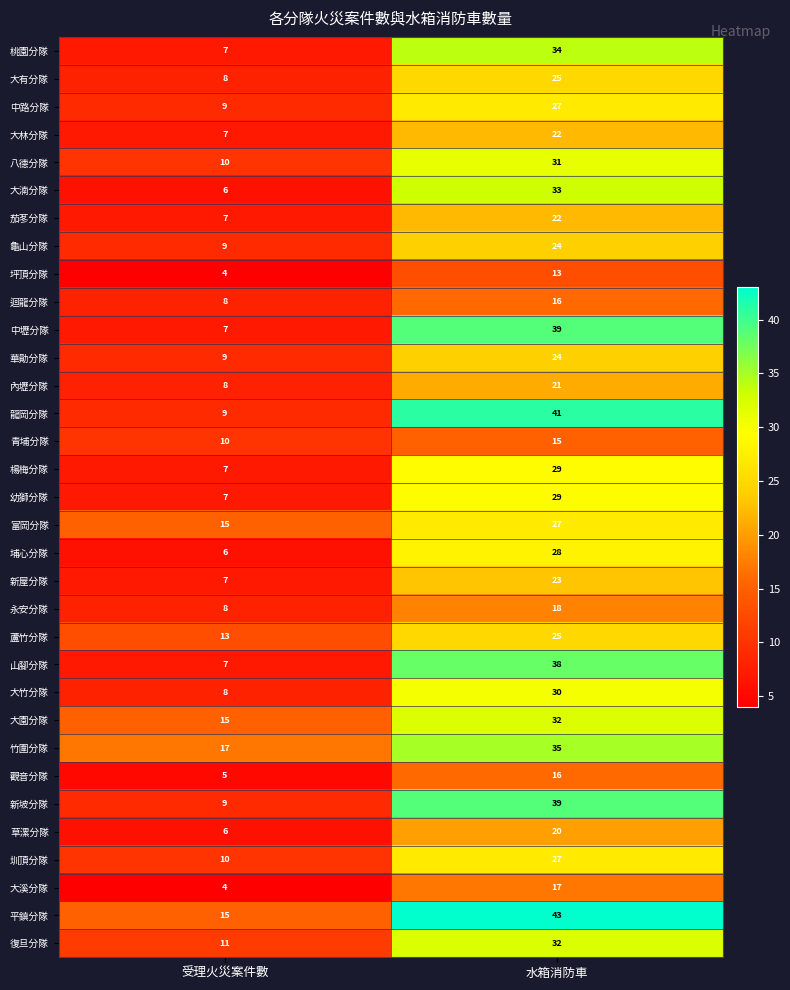

What value does the 中路分隊 series have at 受理火災案件數, to the nearest 10?

10